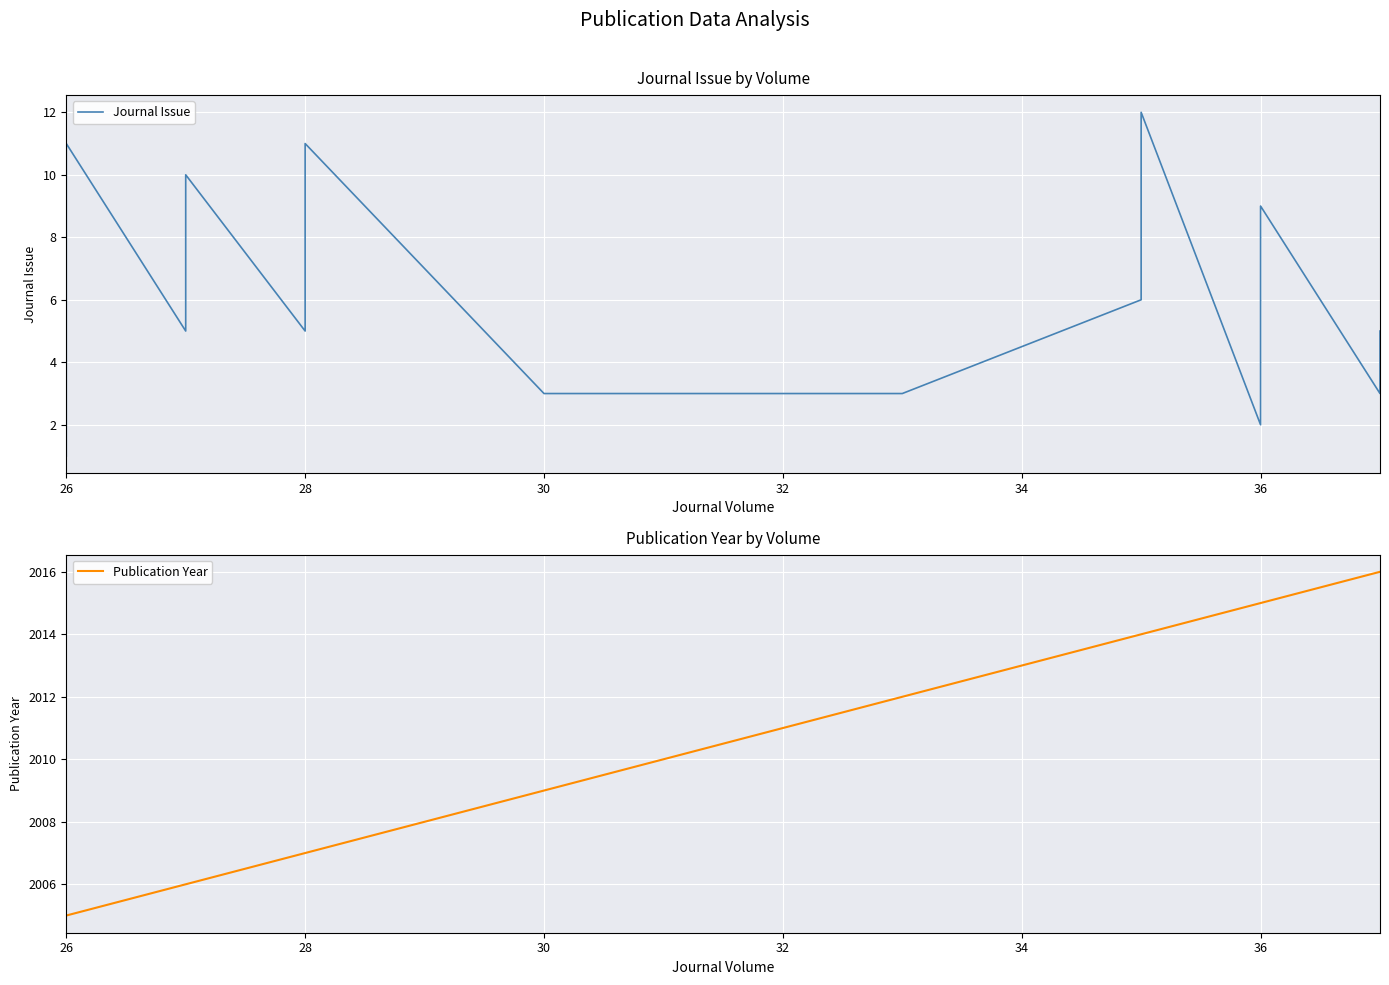

How many values in the Publication Year series are below 2009?

10